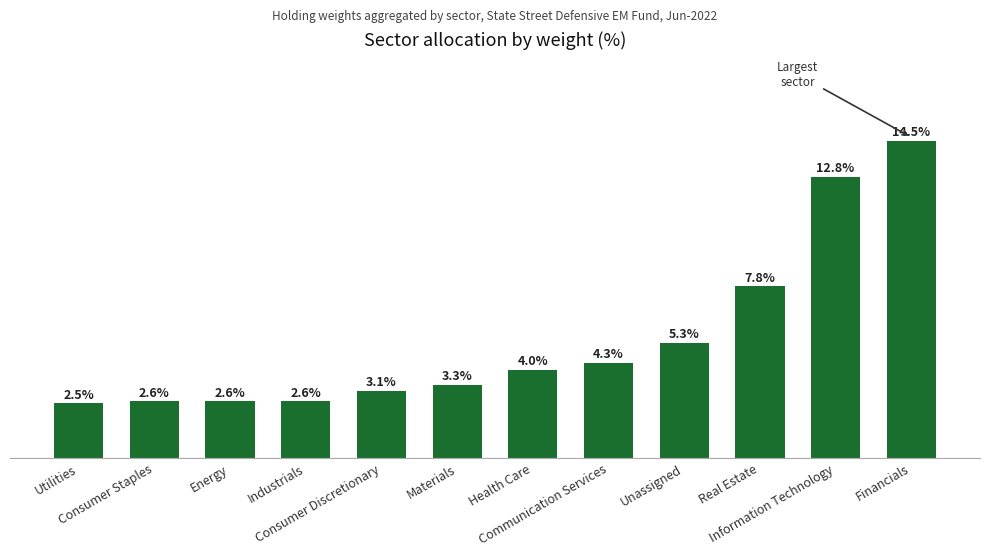

What is the value of the 3rd bar from the left?

2.6